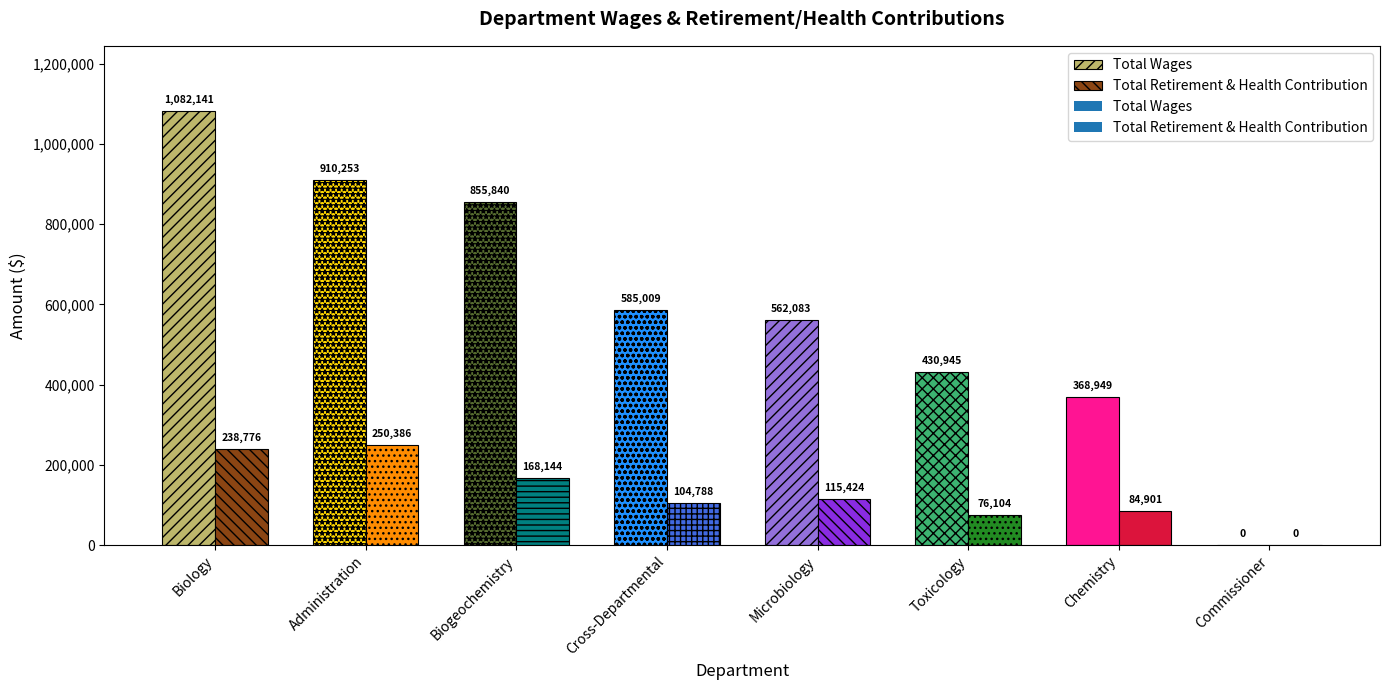

Which series has the largest range (max minus min)?

Total Wages